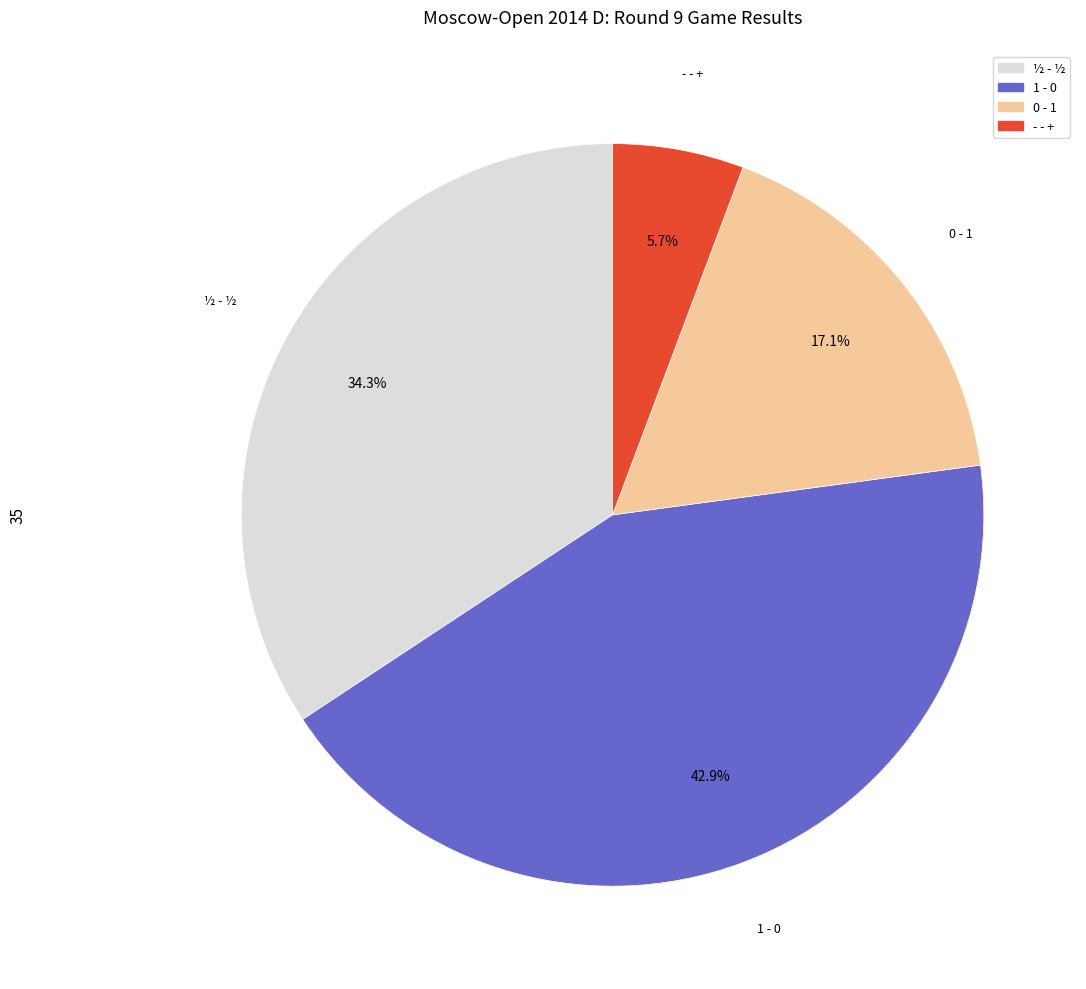

Is there any slice that represents more than half of the pie?

No